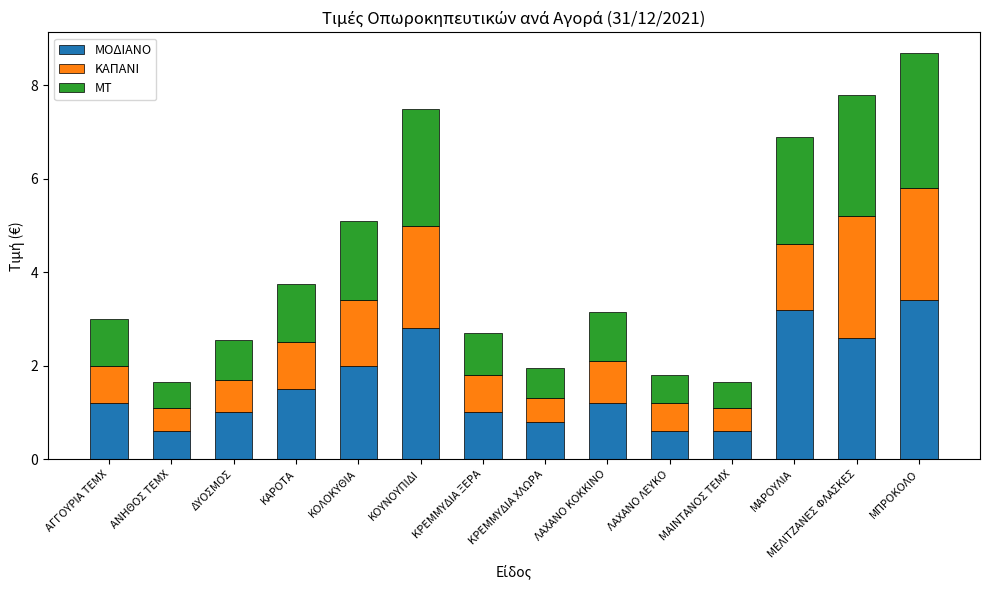

At which category is the sum across all series the highest?

ΜΠΡΟΚΟΛΟ